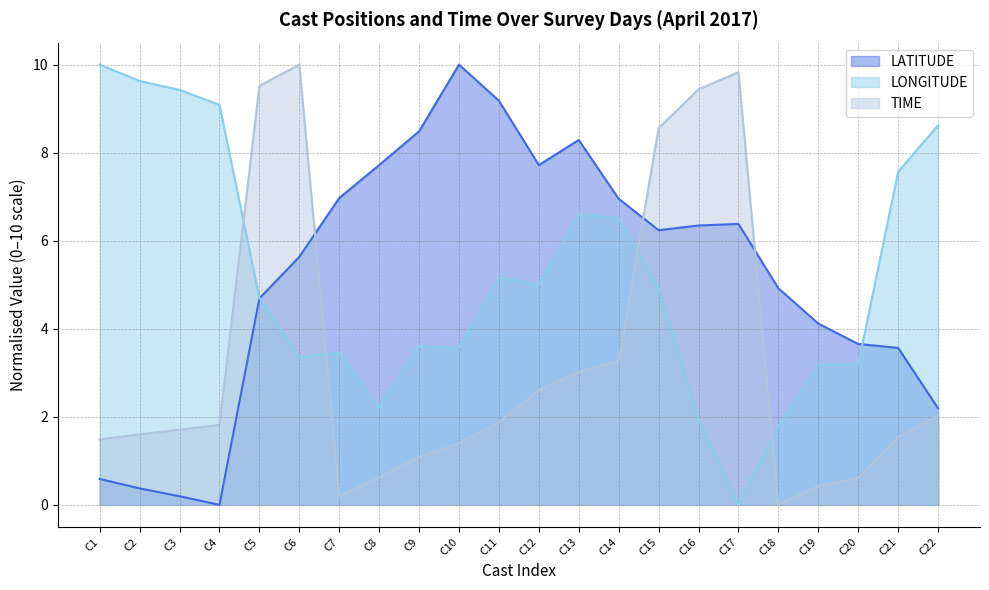

True or false: LATITUDE has more than 2 points higher than both neighbors.

True